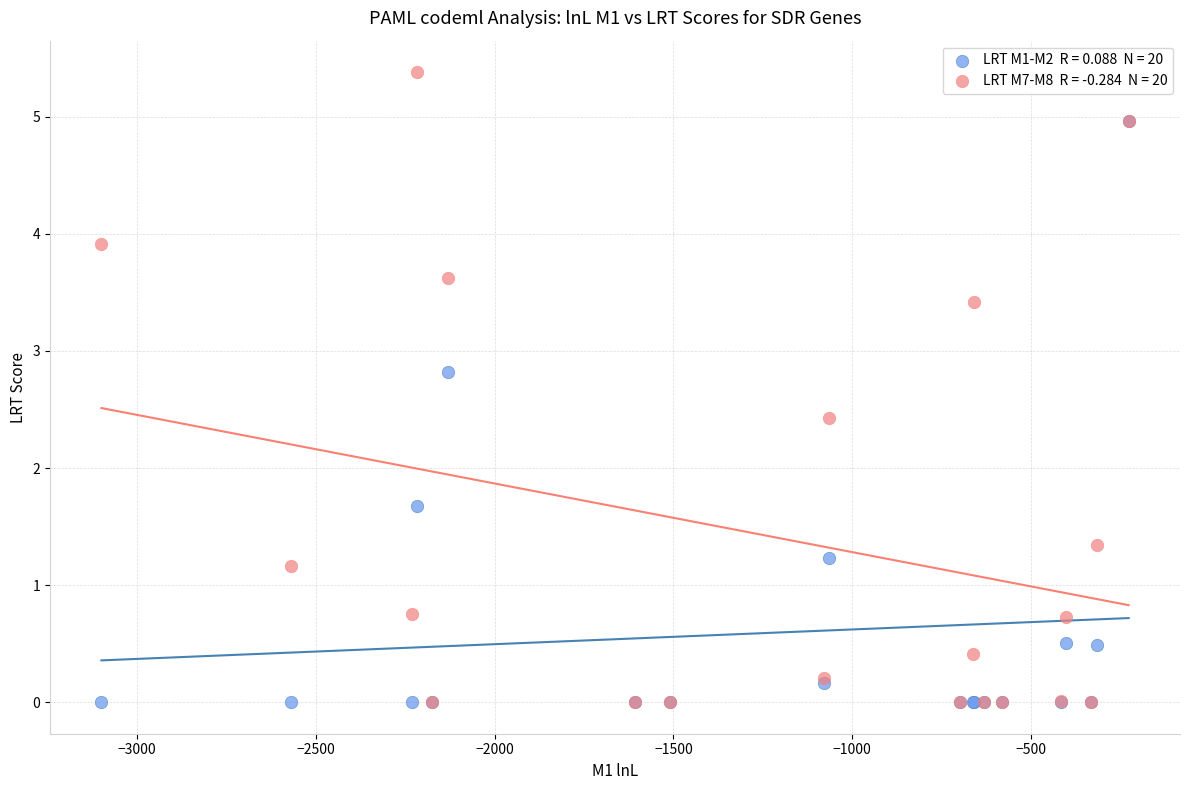

Across all series, what Y value is closest to 2?

1.7